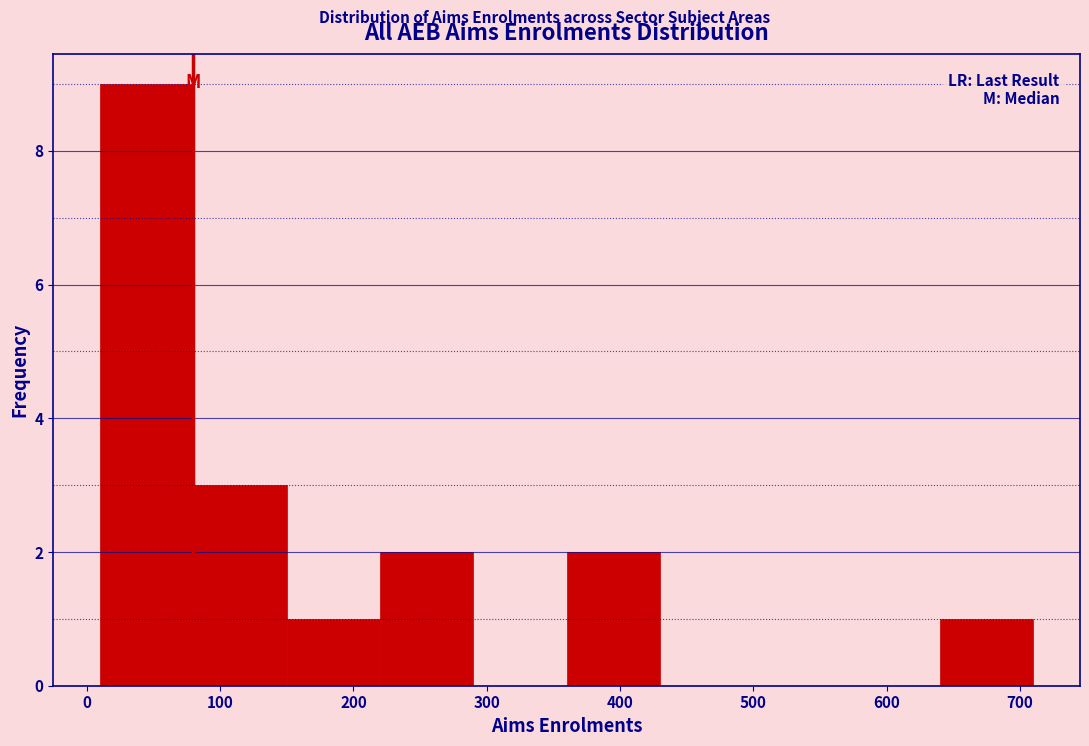

Over which range of the x-axis is the bar tallest?

10 to 80